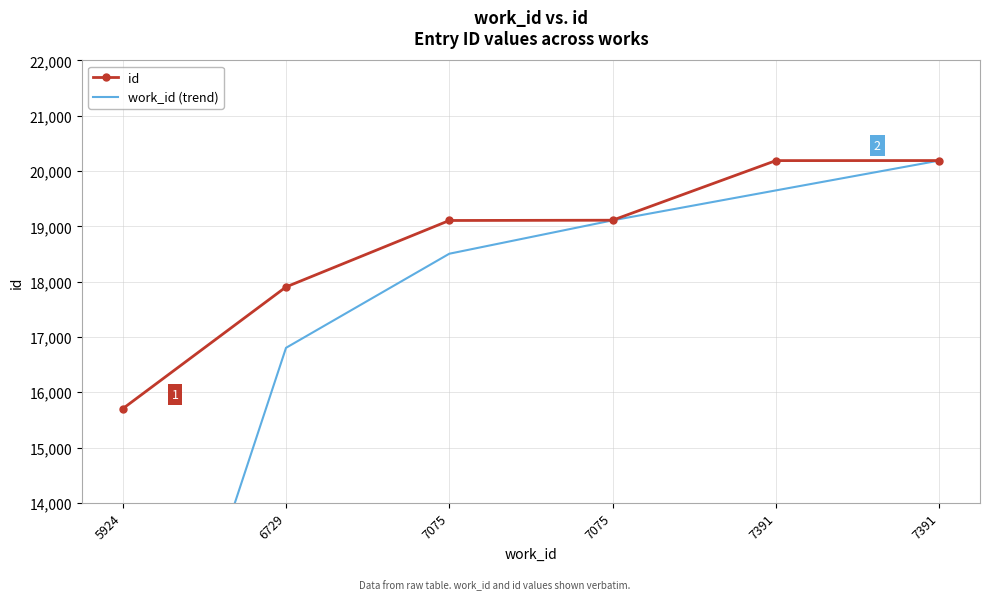

List the series in order of their overall mean, highest first.

id, work_id (trend)